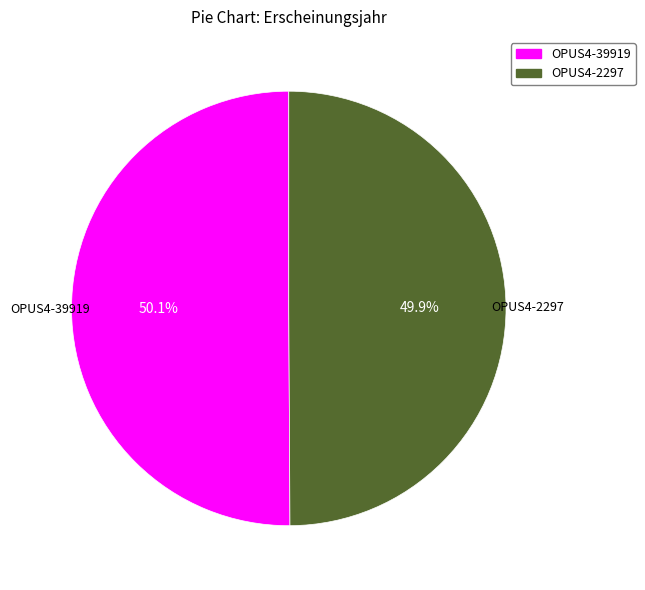

Approximately how many times larger is the value at OPUS4-2297 compared to OPUS4-39919?

1.0